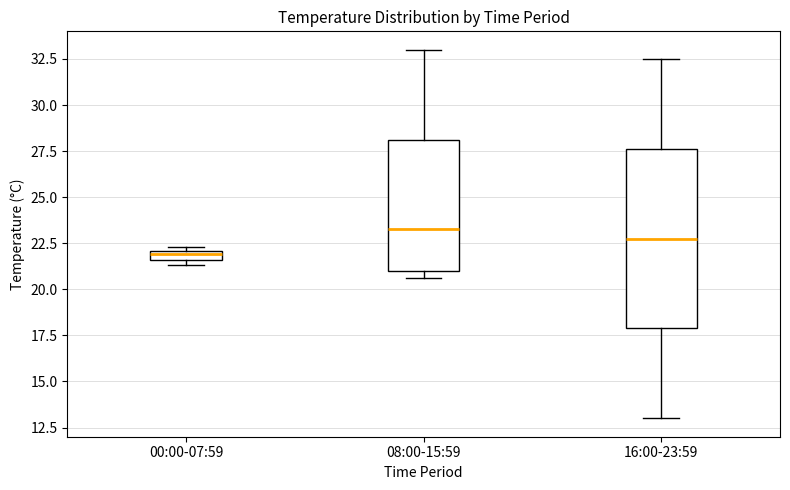

Which box is the tallest, from its lower edge to its upper edge?

16:00-23:59